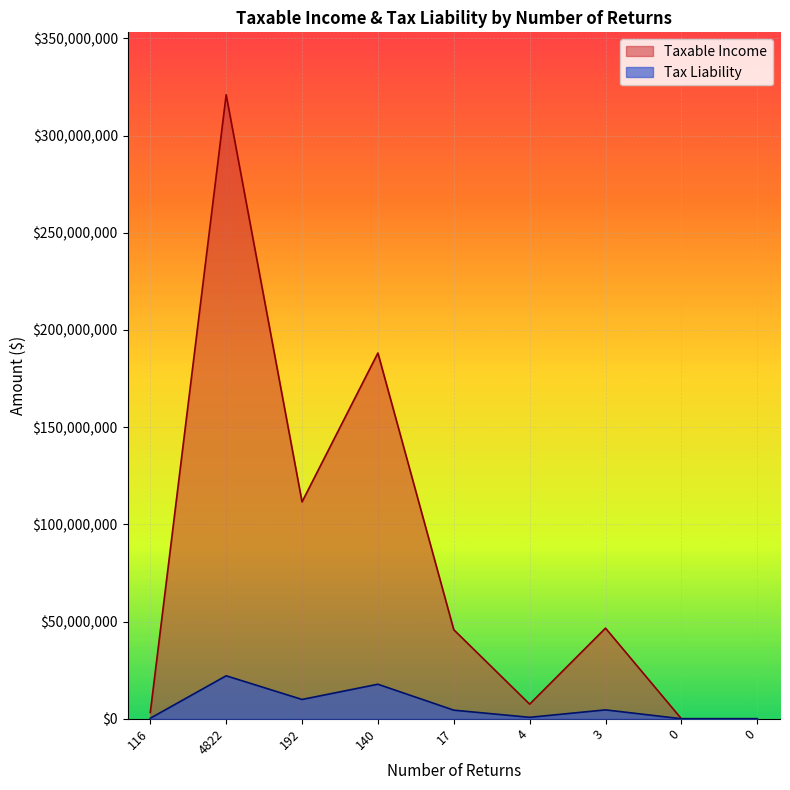

Is it true that Taxable Income equals 89048801.9 at 140?

False